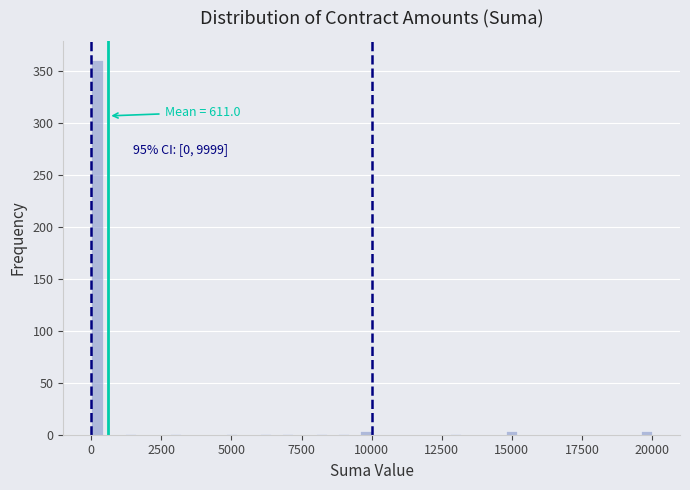

Around what value on the x-axis is the tallest bar? Give the approximate position of its centre, as read against the axis.

0